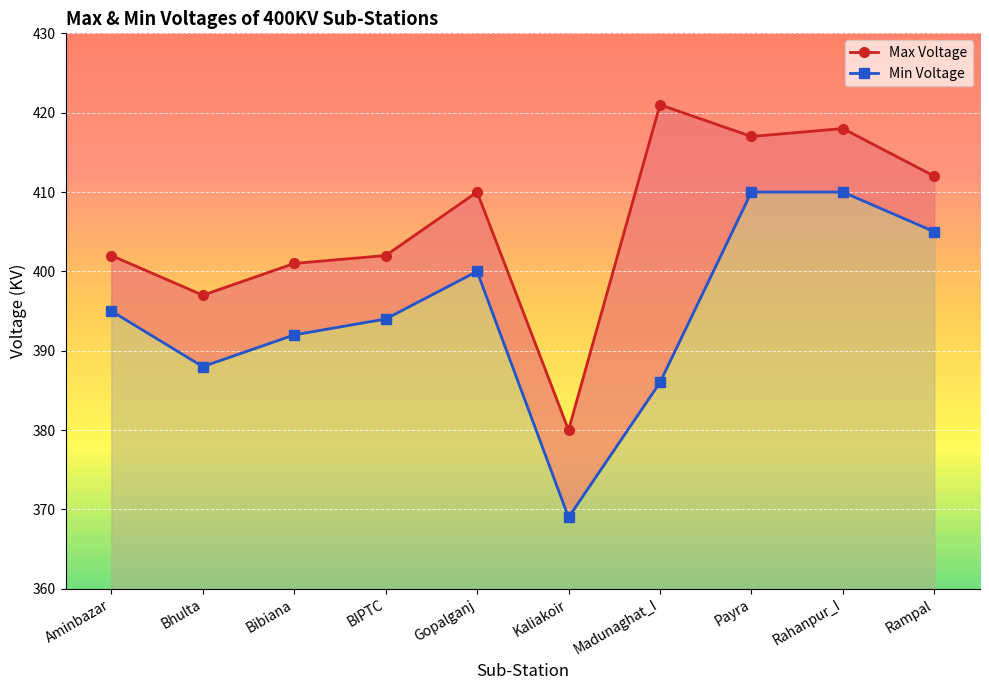

What is the value of the Min Voltage point at the 2nd from the left?

388